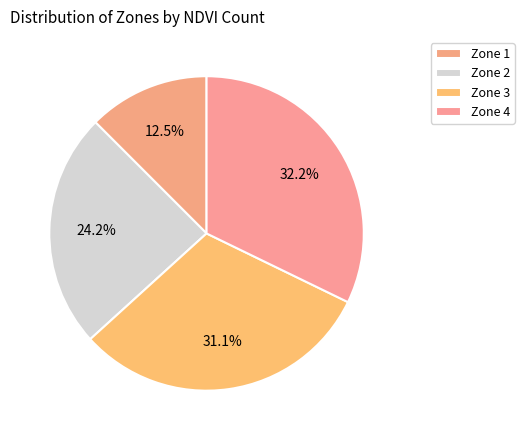

To the nearest percent, what is the difference between the largest and smallest slice percentages?

20%